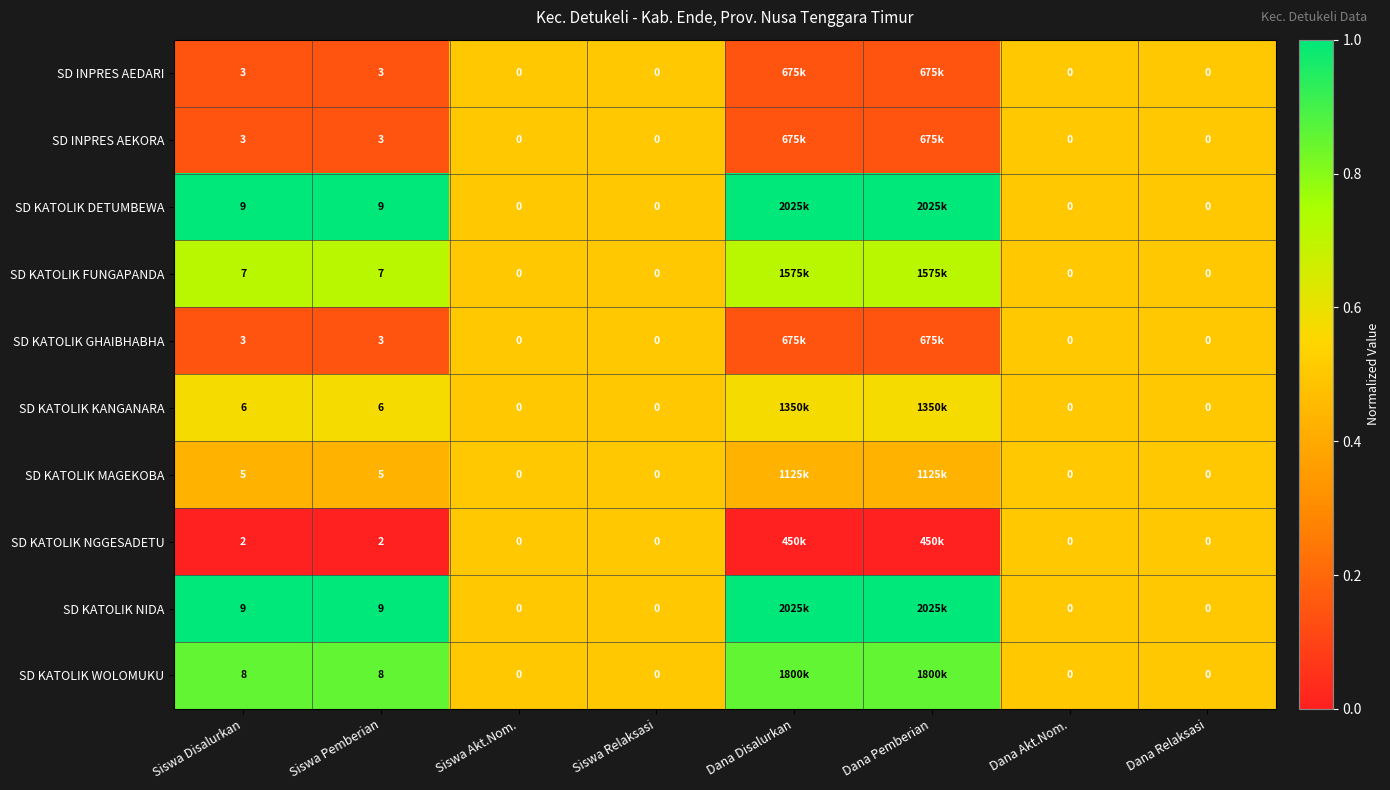

Is it true that SD KATOLIK KANGANARA equals 0.5 at Dana Akt.Nom.?

True